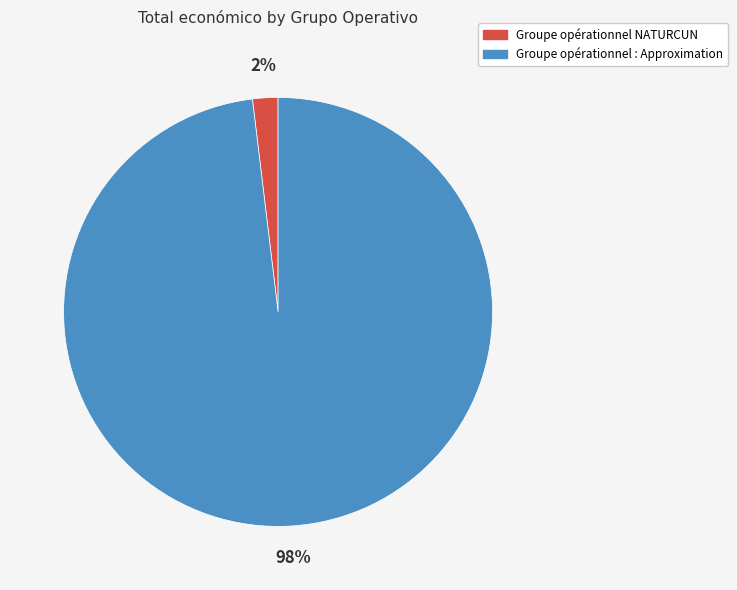

The Groupe opérationnel : Approximation slice represents 88% of the pie. True or false?

False